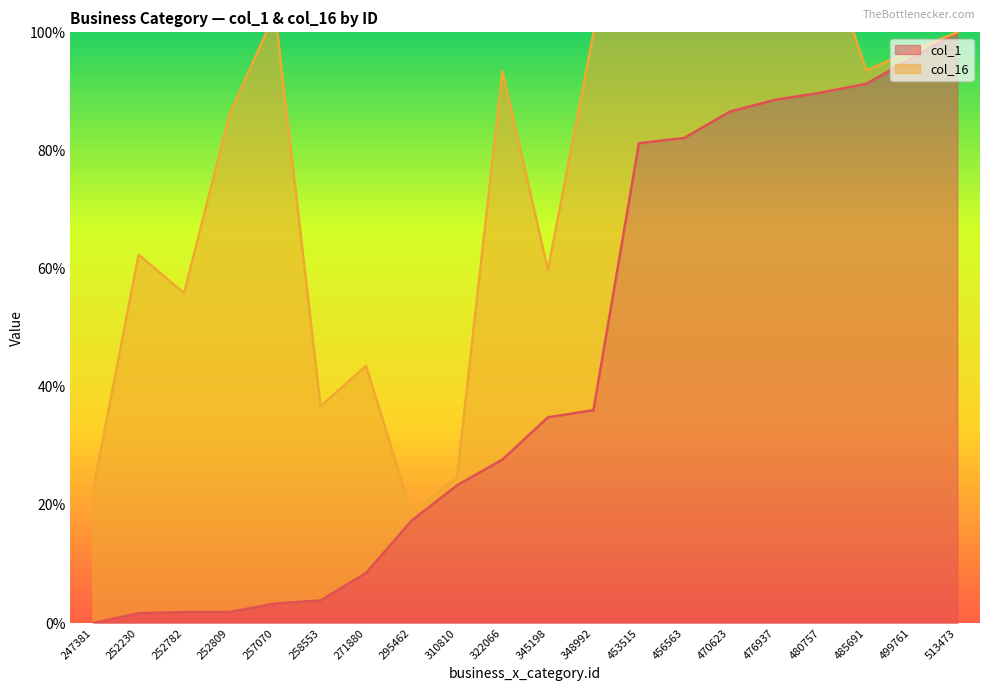

The chart shows a value of 3.8 at 258553. True or false?

True